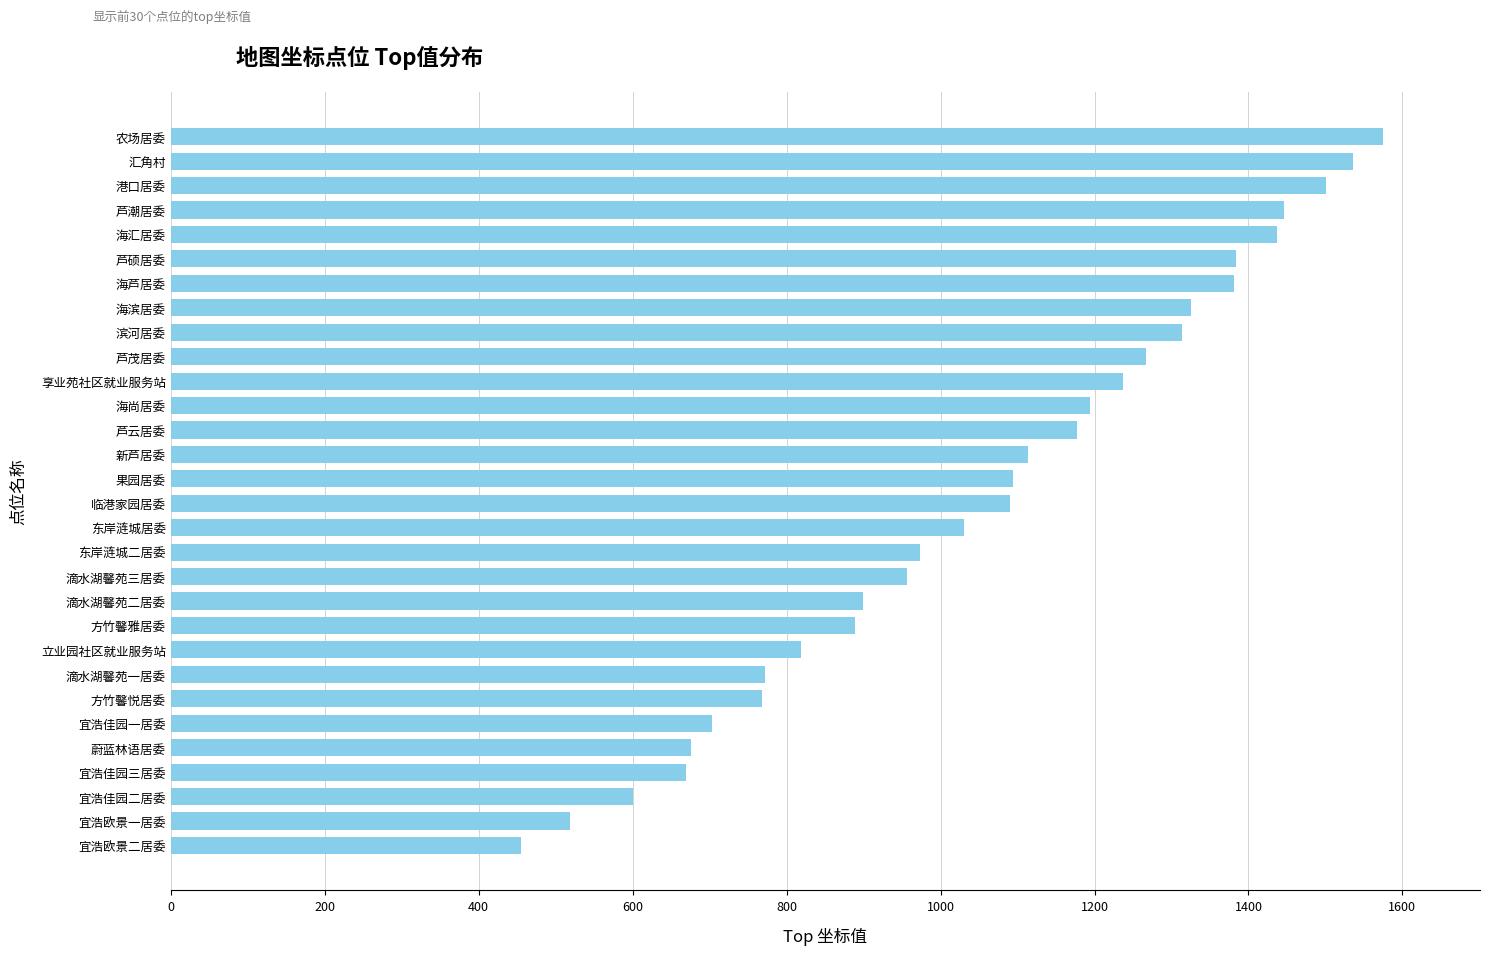

Does the chart contain stacked bars?

No